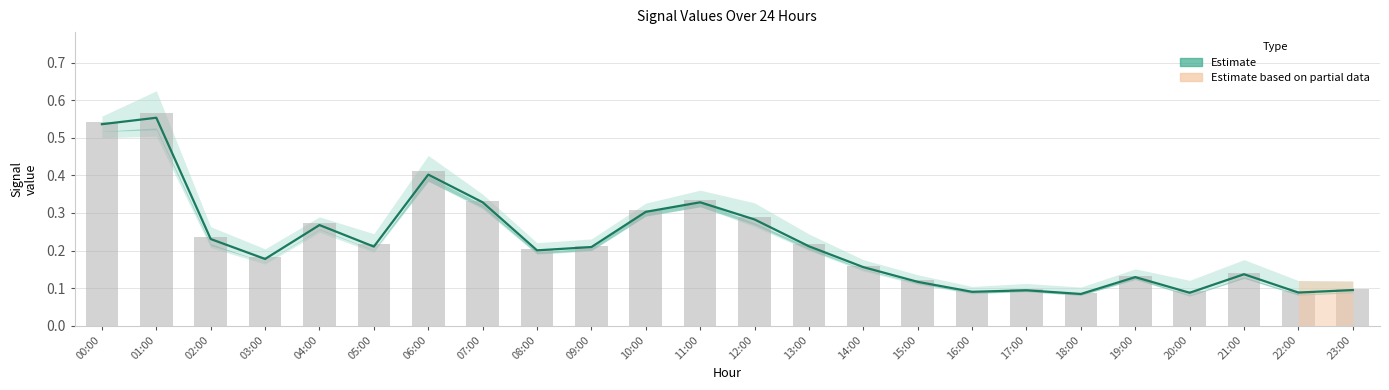

Reading left to right, list all the values displayed in this chart.

col_7 (central): 00:00=0.5	01:00=0.6	02:00=0.2	03:00=0.2	04:00=0.3	05:00=0.2	06:00=0.4	07:00=0.3	08:00=0.2	09:00=0.2	10:00=0.3	11:00=0.3	12:00=0.3	13:00=0.2	14:00=0.2	15:00=0.1	16:00=0.1	17:00=0.1	18:00=0.1	19:00=0.1	20:00=0.1	21:00=0.1	22:00=0.1	23:00=0.1
col_6: 00:00=0.5	01:00=0.6	02:00=0.2	03:00=0.2	04:00=0.3	05:00=0.2	06:00=0.4	07:00=0.3	08:00=0.2	09:00=0.2	10:00=0.3	11:00=0.3	12:00=0.3	13:00=0.2	14:00=0.2	15:00=0.1	16:00=0.1	17:00=0.1	18:00=0.1	19:00=0.1	20:00=0.1	21:00=0.1	22:00=0.1	23:00=0.1